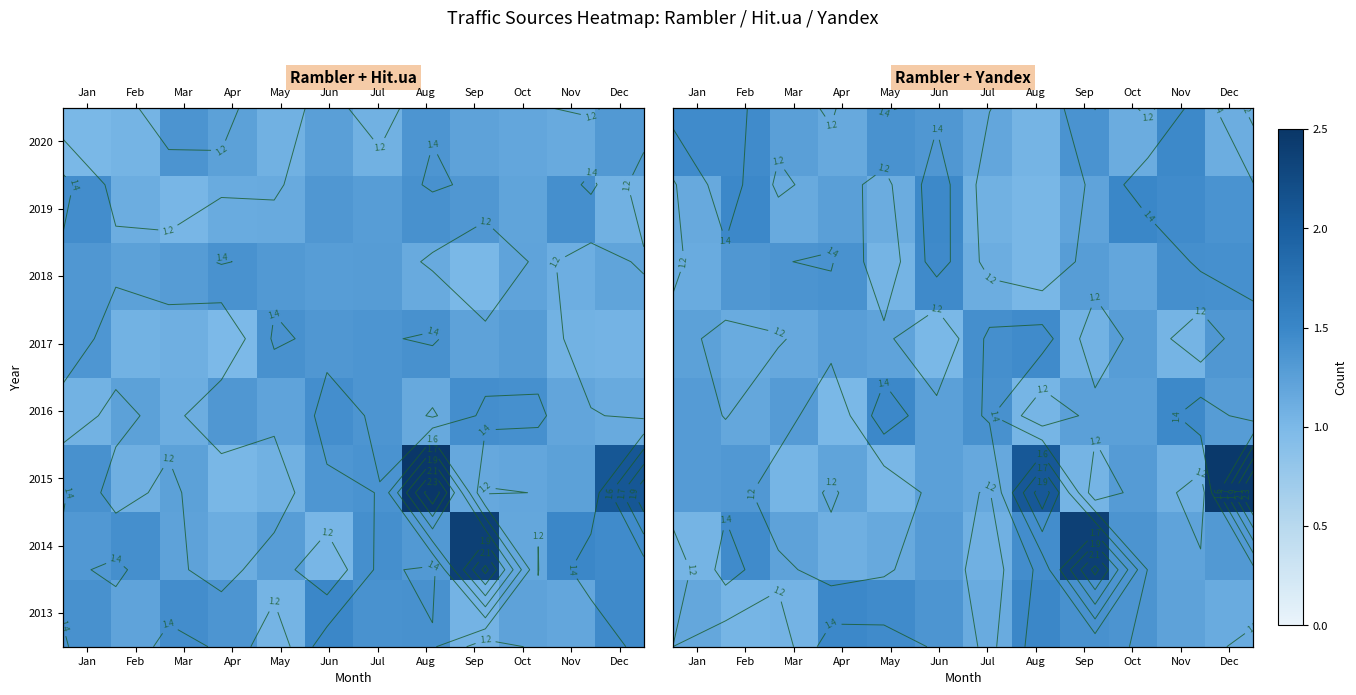

Count the number of categories in the chart.

12